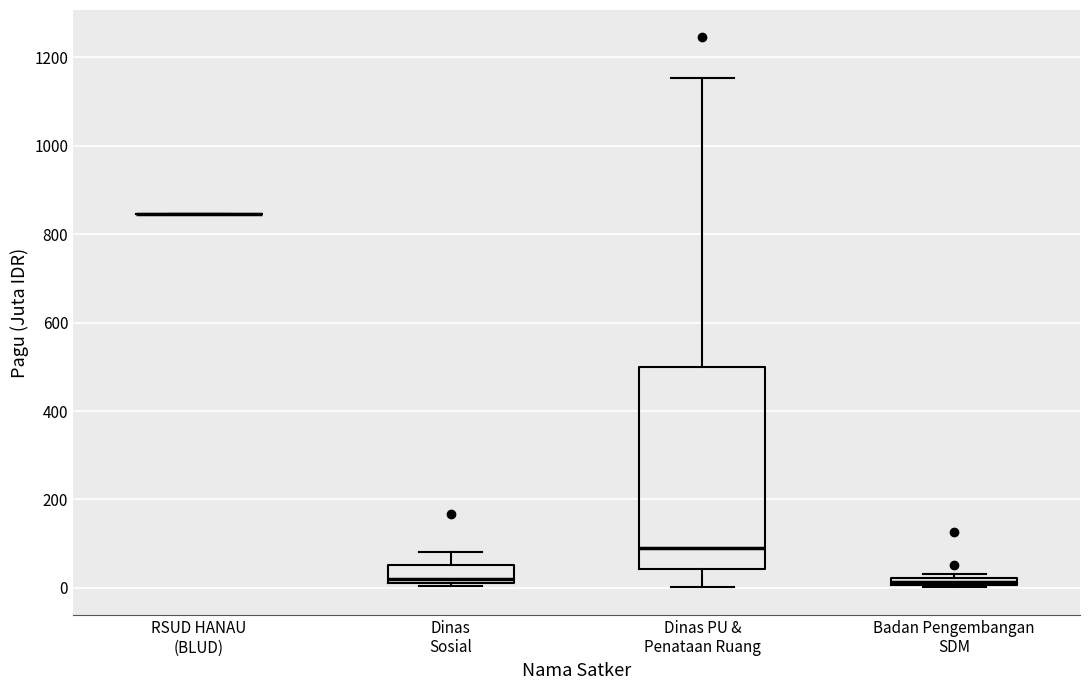

Comparing the boxes themselves (not the whiskers), which one is the tallest?

Dinas PU & Penataan Ruang